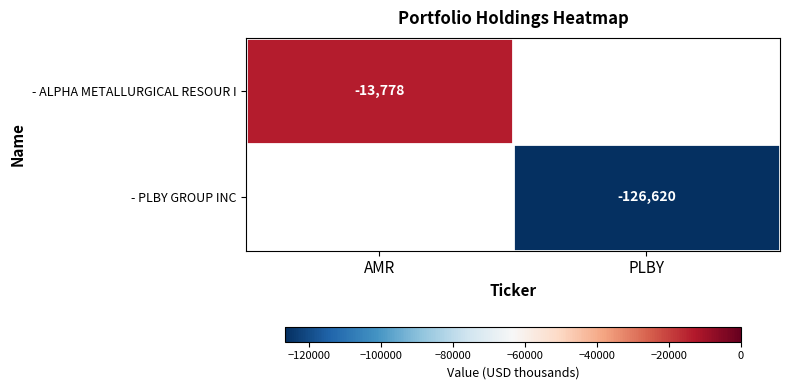

True or false: - ALPHA METALLURGICAL RESOUR I has a value of -19744 at AMR.

False